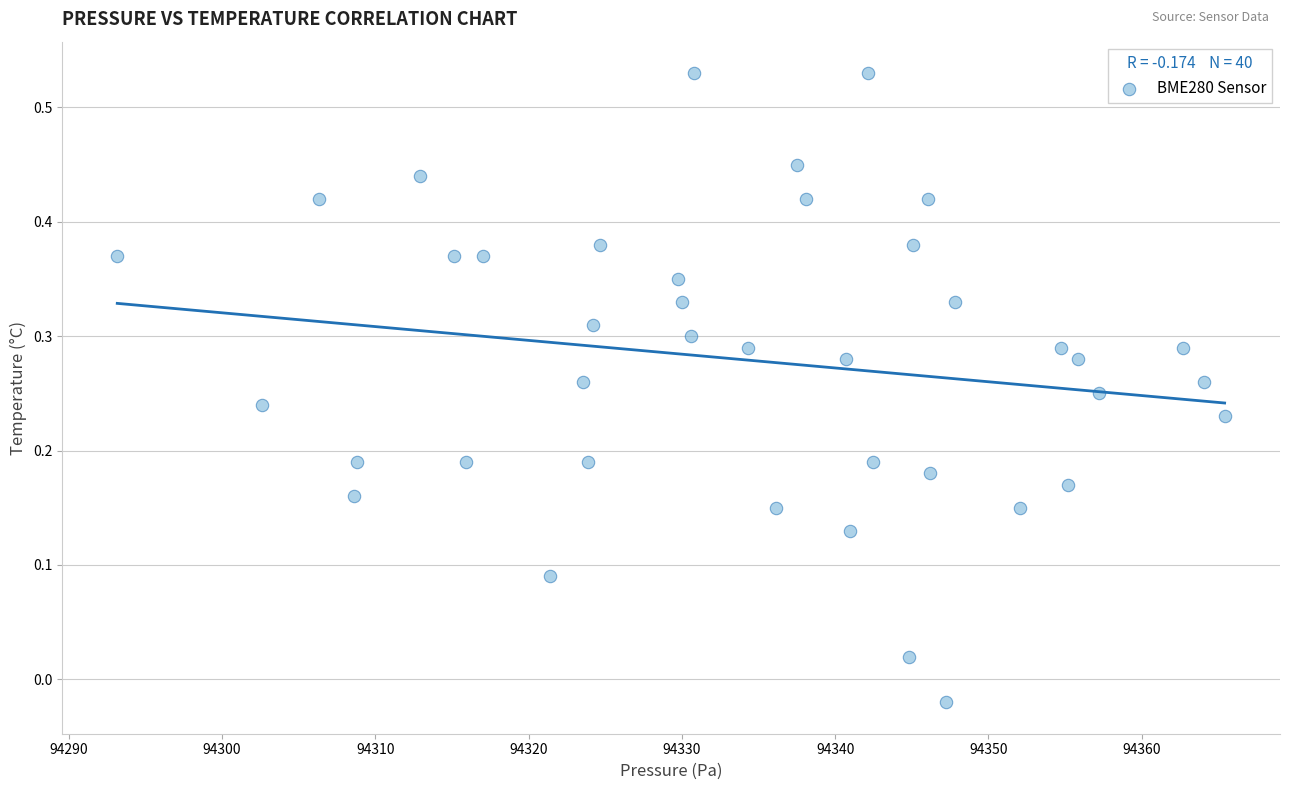

What is the range of X values (max minus min)?

72.2